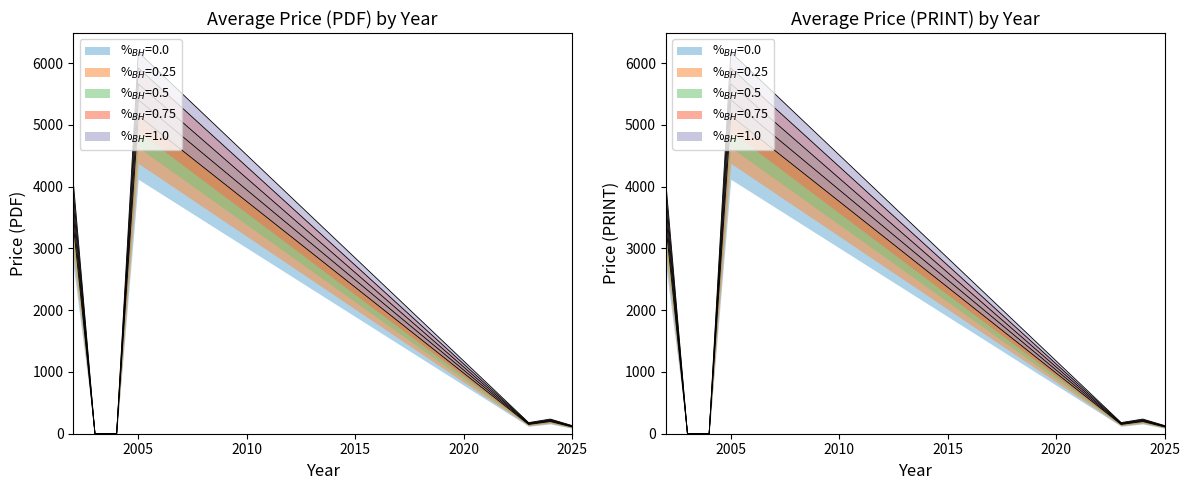

True or false: Price (PDF) and Price (PRINT) cross at least once.

False